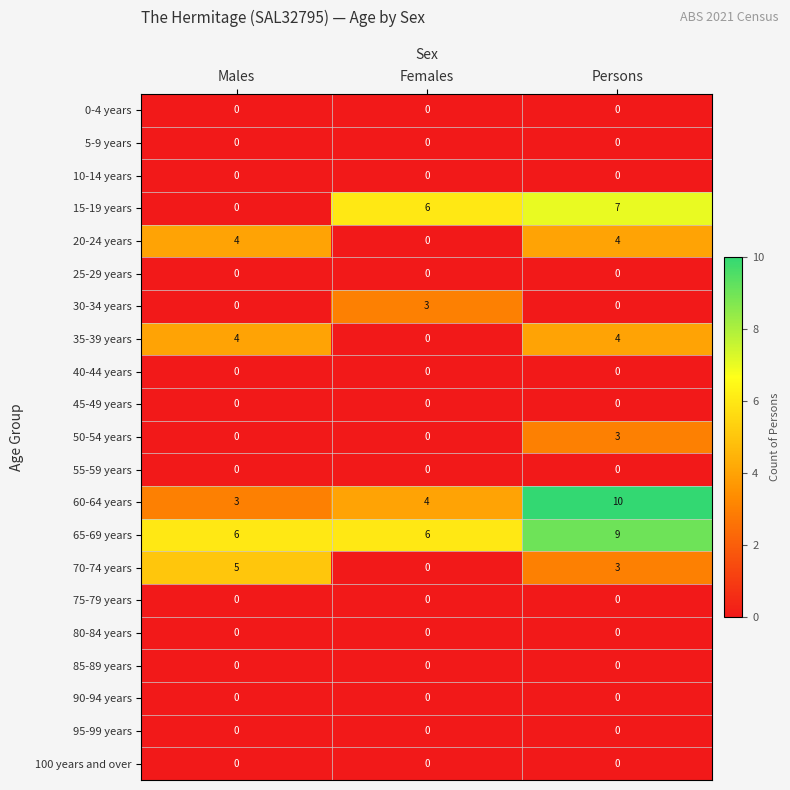

True or false: 60-64 years has a value of 18 at Persons.

False